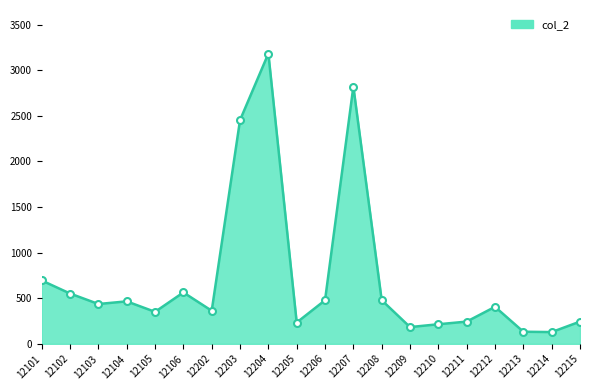

What is the difference between the values at 12103 and 12204?

2747